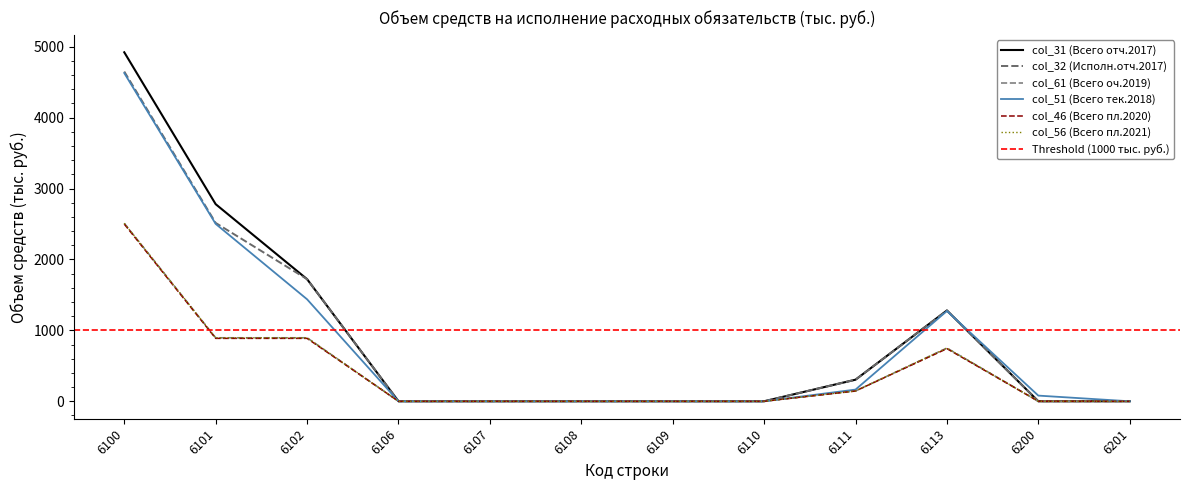

Reading left to right, extract all data points from this chart.

col_31 (Всего отч.2017): 4921.6	2779.7	1722.1	0.0	0.0	0.0	0.0	0.0	304.4	1280.7	0.0	0.0
col_32 (Исполн.отч.2017): 4649.9	2515.2	1722.1	0.0	0.0	0.0	0.0	0.0	304.4	1280.7	0.0	0.0
col_61 (Всего оч.2019): 2509.6	895.3	895.3	0.0	0.0	0.0	0.0	0.0	145.0	750.3	0.0	0.0
col_51 (Всего тек.2018): 4628.6	2501.4	1438.2	0.0	0.0	0.0	0.0	0.0	165.0	1273.2	80.0	0.0
col_46 (Всего пл.2020): 2499.2	887.3	887.3	0.0	0.0	0.0	0.0	0.0	145.0	742.3	0.0	0.0
col_56 (Всего пл.2021): 2509.6	895.3	895.3	0.0	0.0	0.0	0.0	0.0	145.0	750.3	0.0	0.0